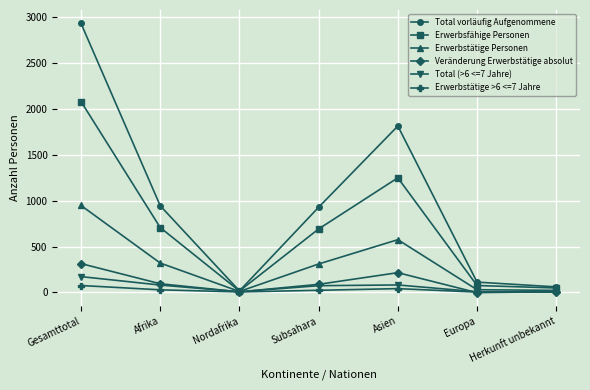

True or false: Erwerbstätige Personen has more than 0 points higher than both neighbors.

True